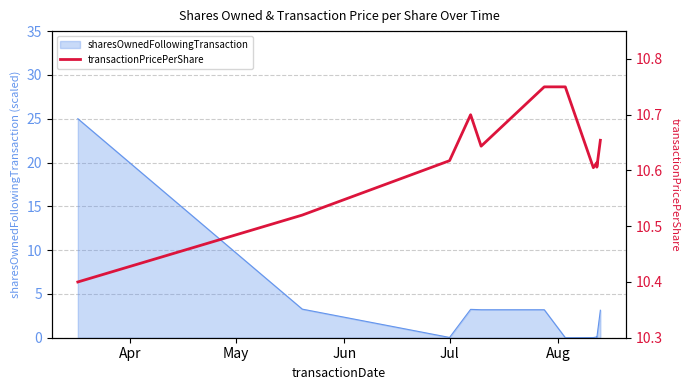

Approximately how many times larger is the value at May compared to Jun?

1.0